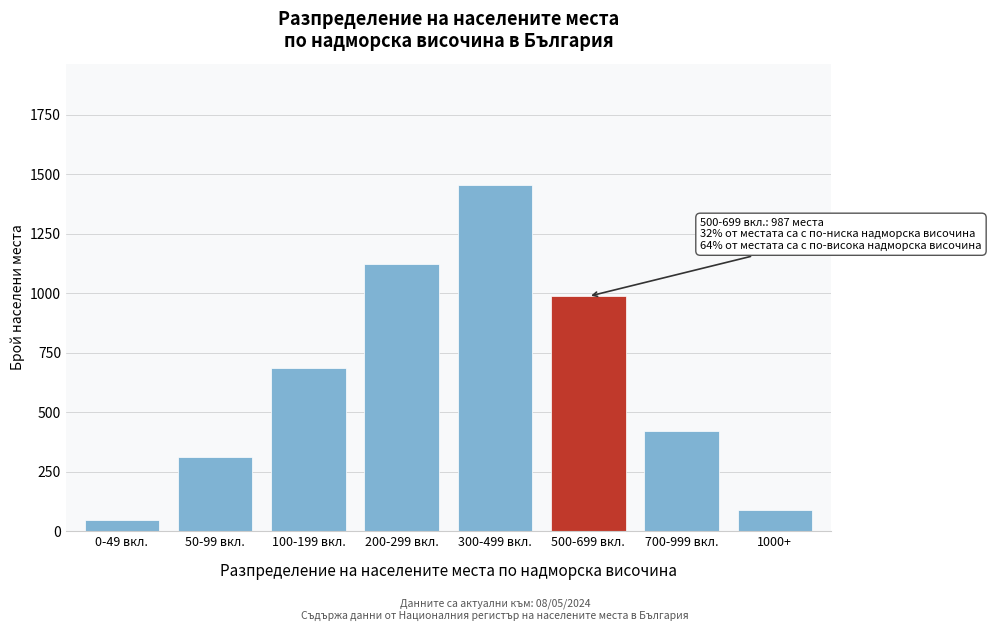

Reading left to right, transcribe all the data shown in this chart.

0-49 вкл.=45	50-99 вкл.=312	100-199 вкл.=687	200-299 вкл.=1124	300-499 вкл.=1456	500-699 вкл.=987	700-999 вкл.=423	1000+=88